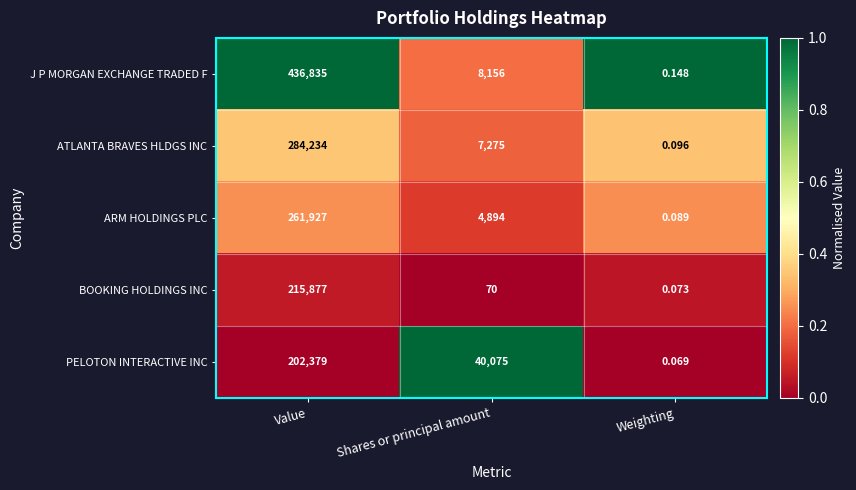

Where is ATLANTA BRAVES HLDGS INC nearest to the value 142117?

Shares or principal amount